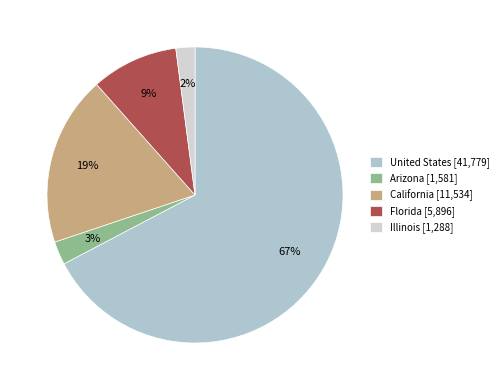

What is the majority slice?

United States